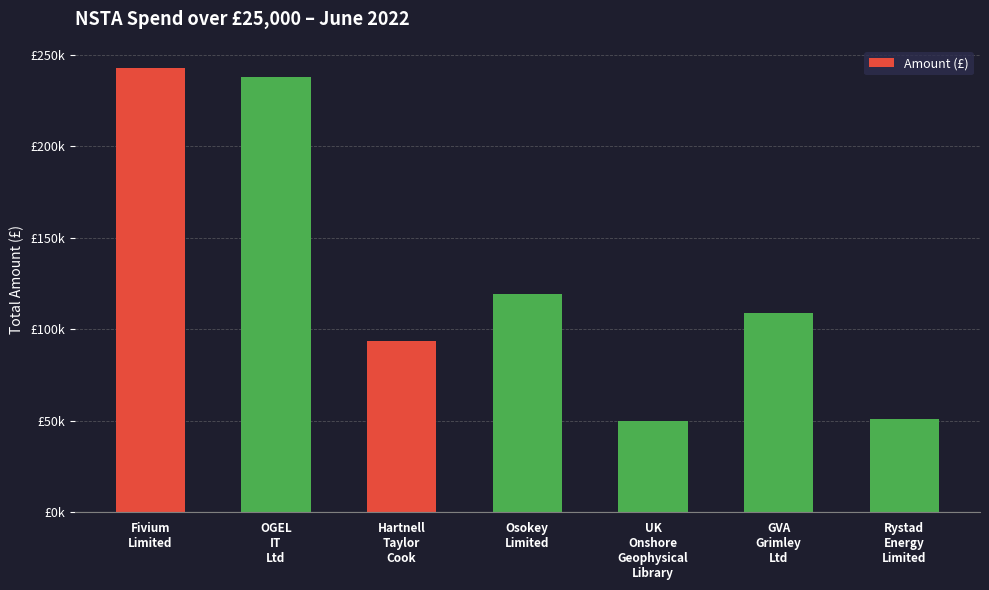

Reading left to right, extract all data points from this chart.

242667.6	237546.6	93826.2	119274.4	50000.0	108945.0	51000.0